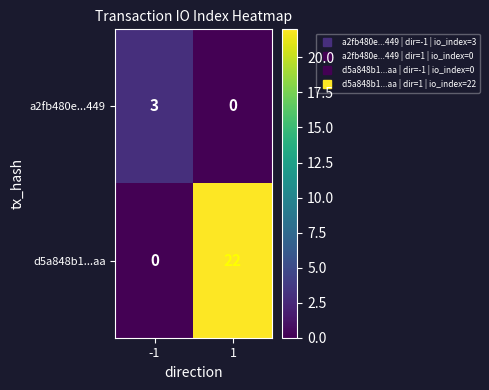

What is the difference between the maximum and minimum values in the a2fb480e...449 series?

3